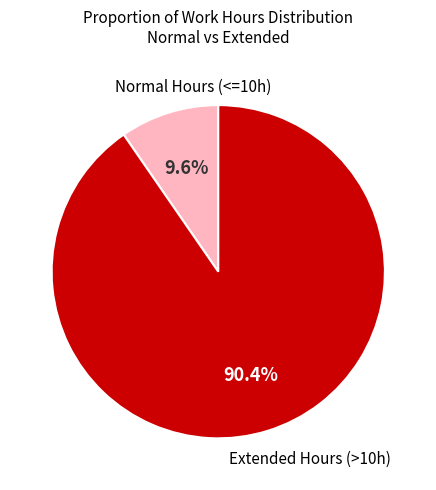

Is there a majority slice in this chart?

Yes